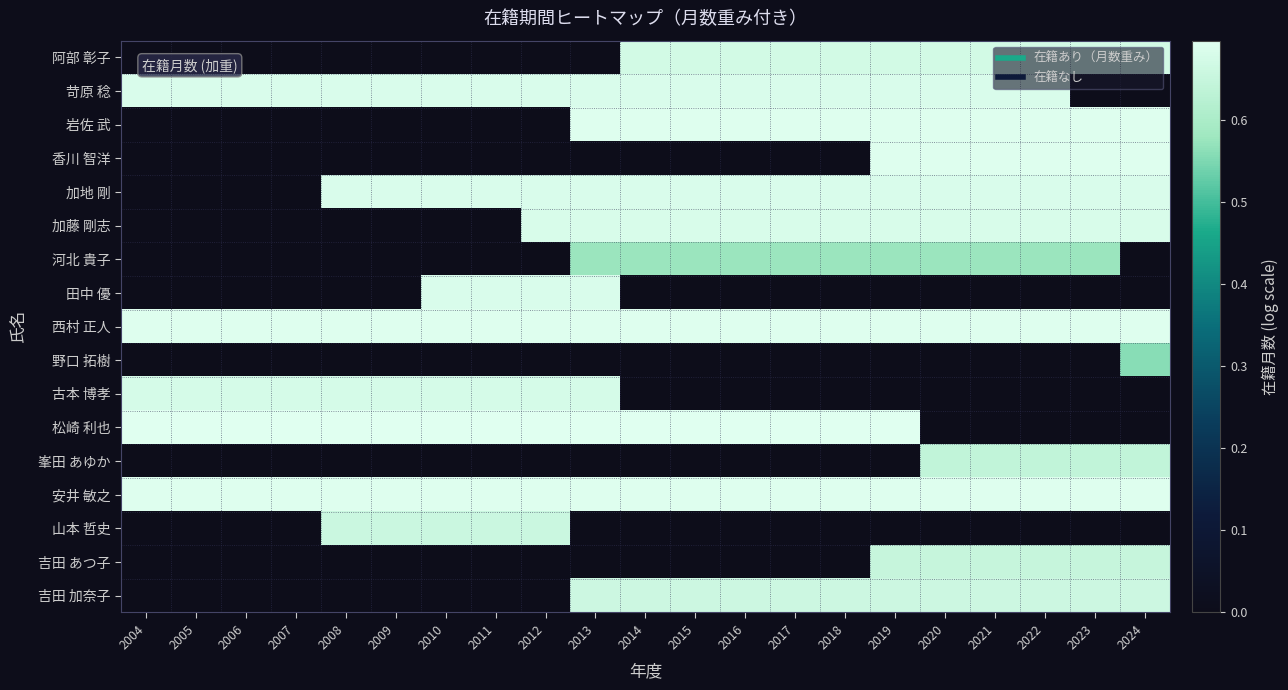

Which label corresponds to the smallest value in the chart?

2004